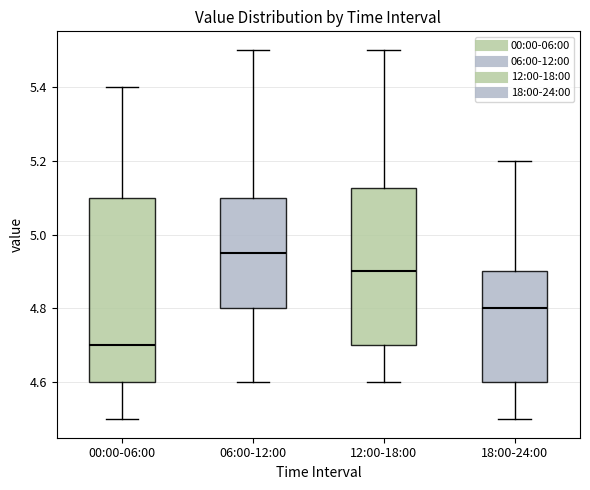

Where is the upper edge of the box for 18:00-24:00 on the y-axis? The values are not printed on the chart, so give them approximately, as read against the axis.

4.90